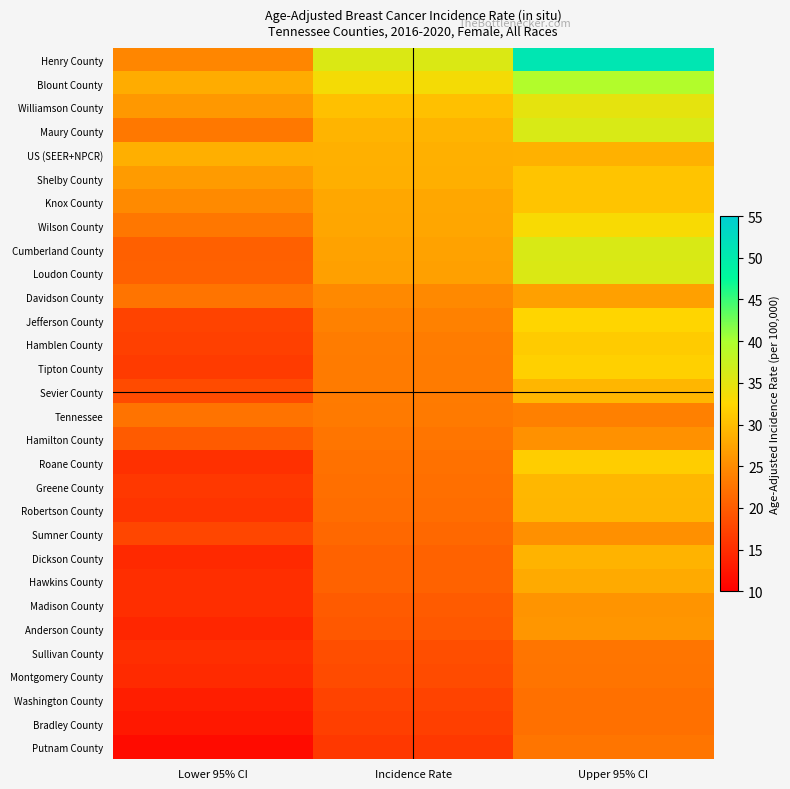

At how many categories does at least one series exceed 34?

2